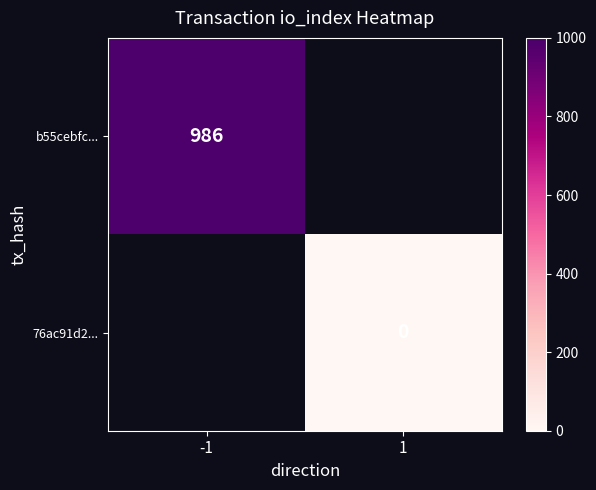

The b55cebfc... series shows 1303.9 at -1. True or false?

False